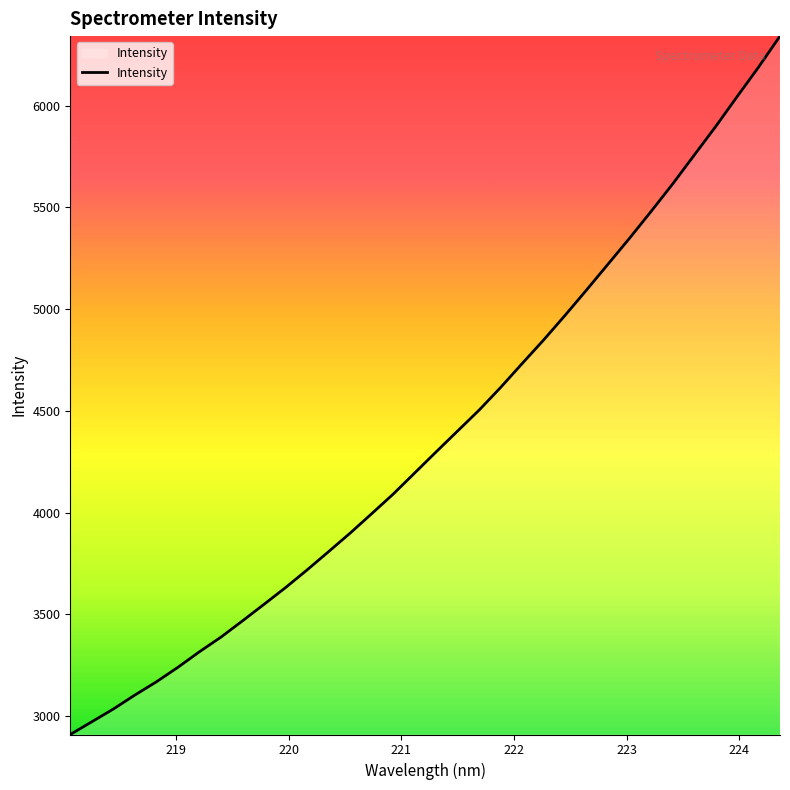

How many lines are shown in the chart?

1